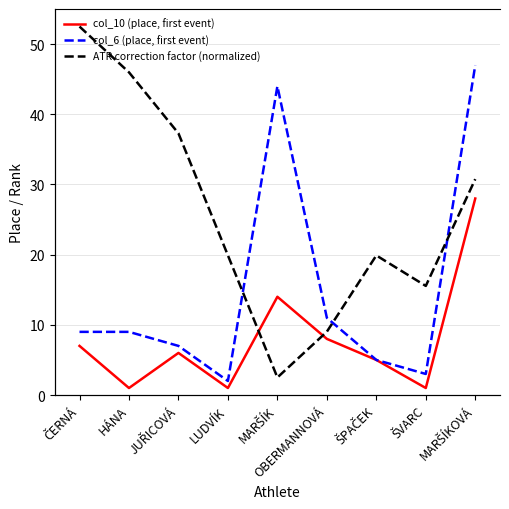

What is the value of the col_6 (place, first event) point at the 1st from the left?

9.0